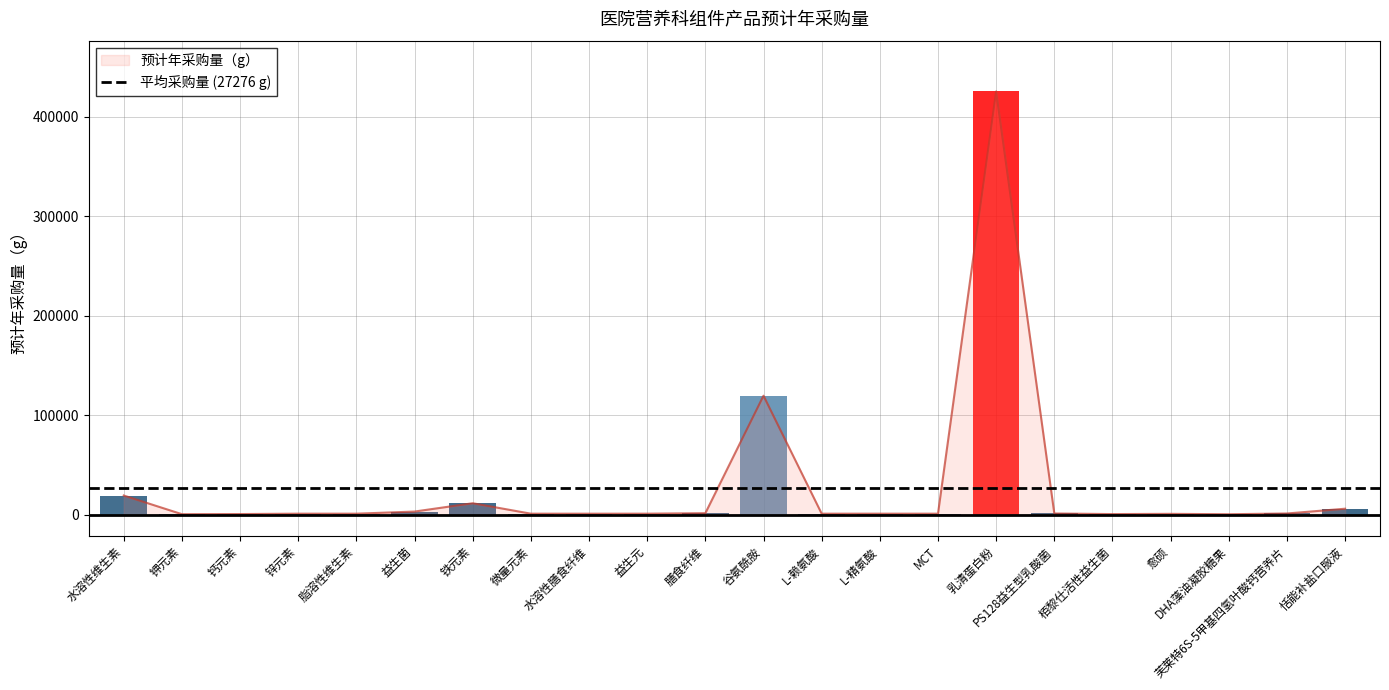

What is the minimum value shown in the chart?

450